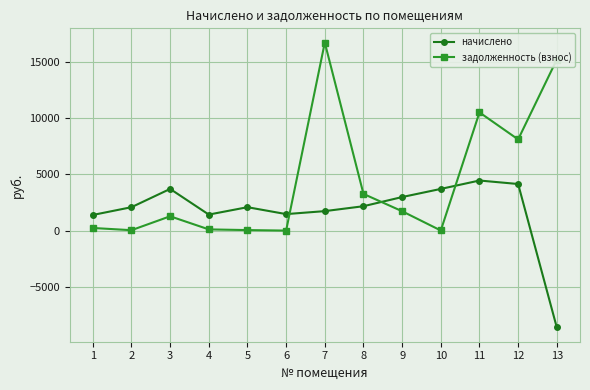

How many data points does each series have?

13